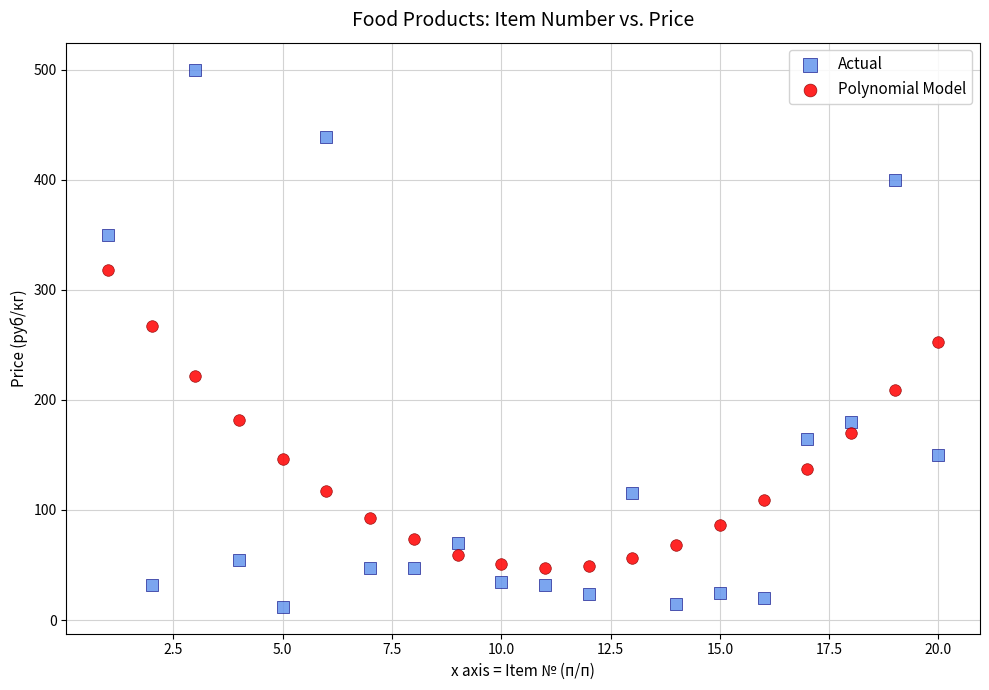

Which series contains the lowest Y value?

Actual